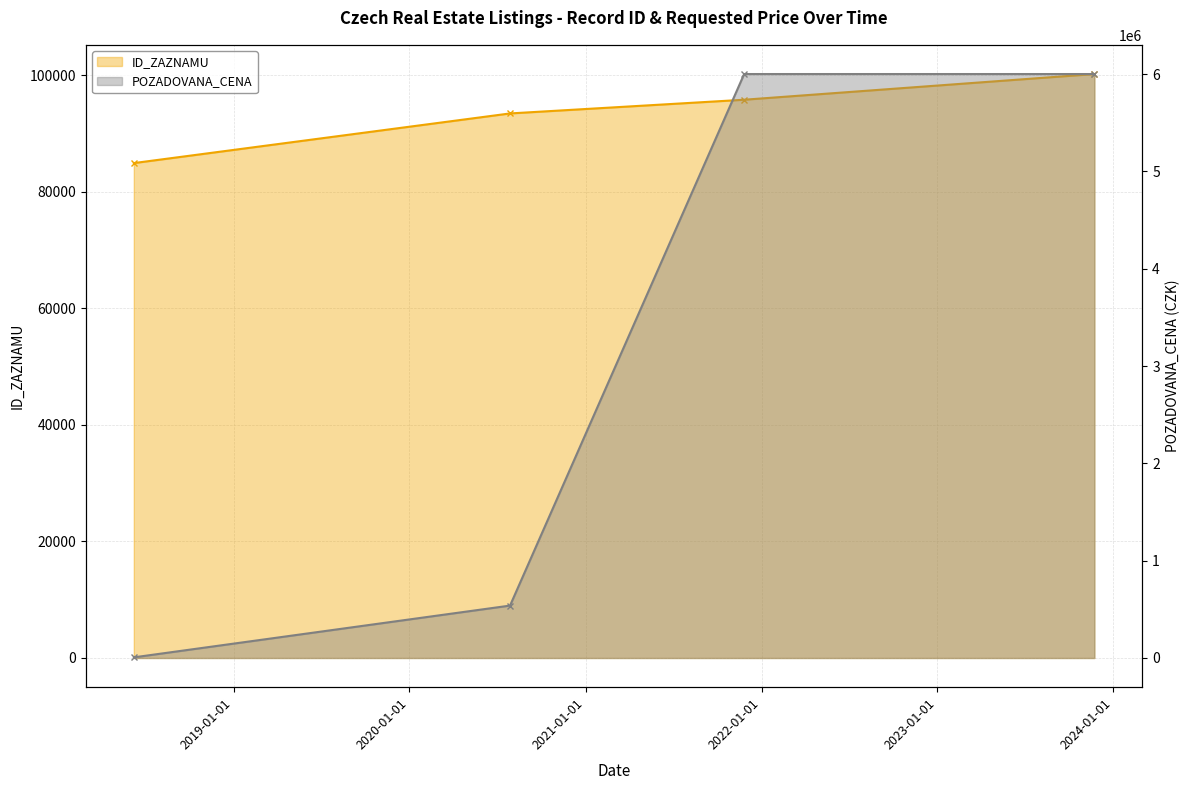

How many ID_ZAZNAMU values are between 93408 and 100167?

3